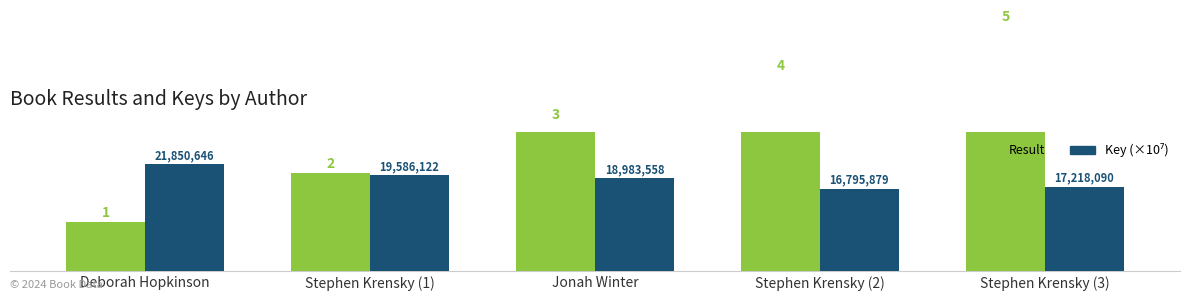

Count the Result values in the range 2 to 4.

3